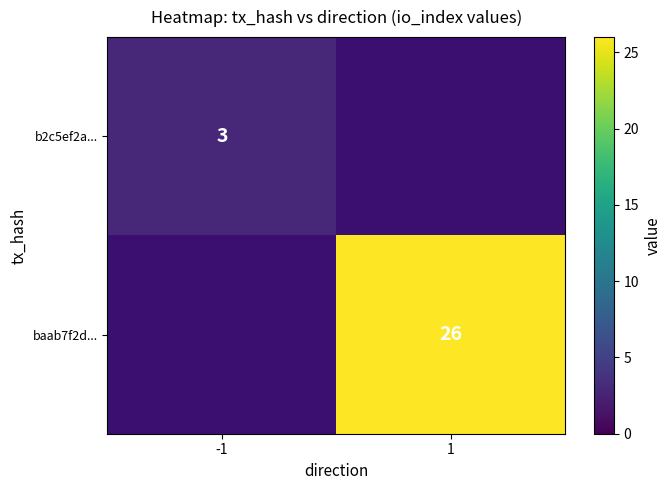

What is the minimum value shown in the chart?

3.0